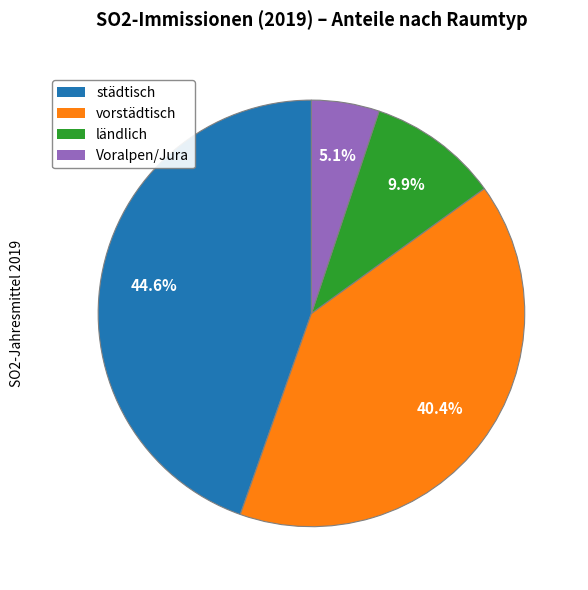

True or false: vorstädtisch accounts for 29% of the total.

False